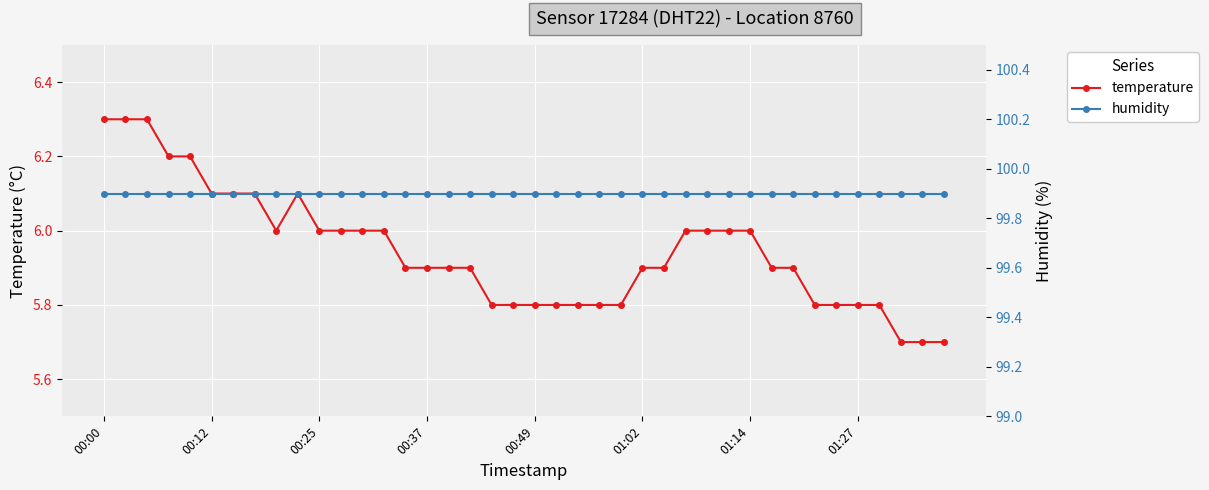

At which category does temperature reach its first local peak?

9